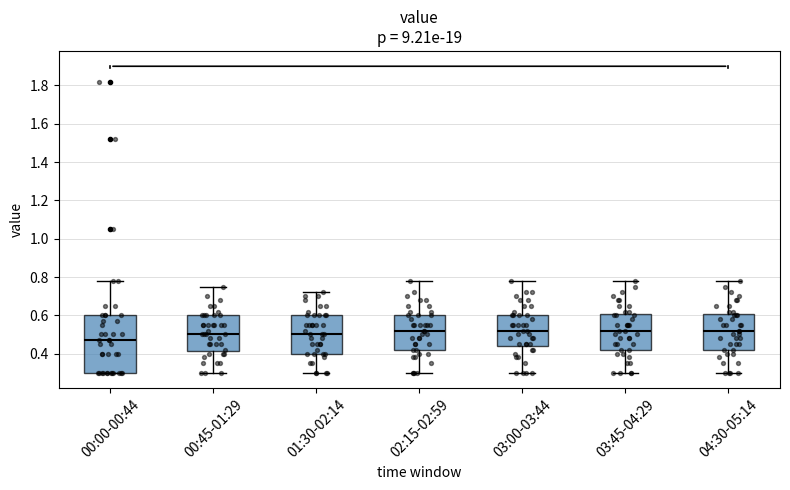

Comparing the boxes themselves (not the whiskers), which one is the tallest?

00:00-00:44